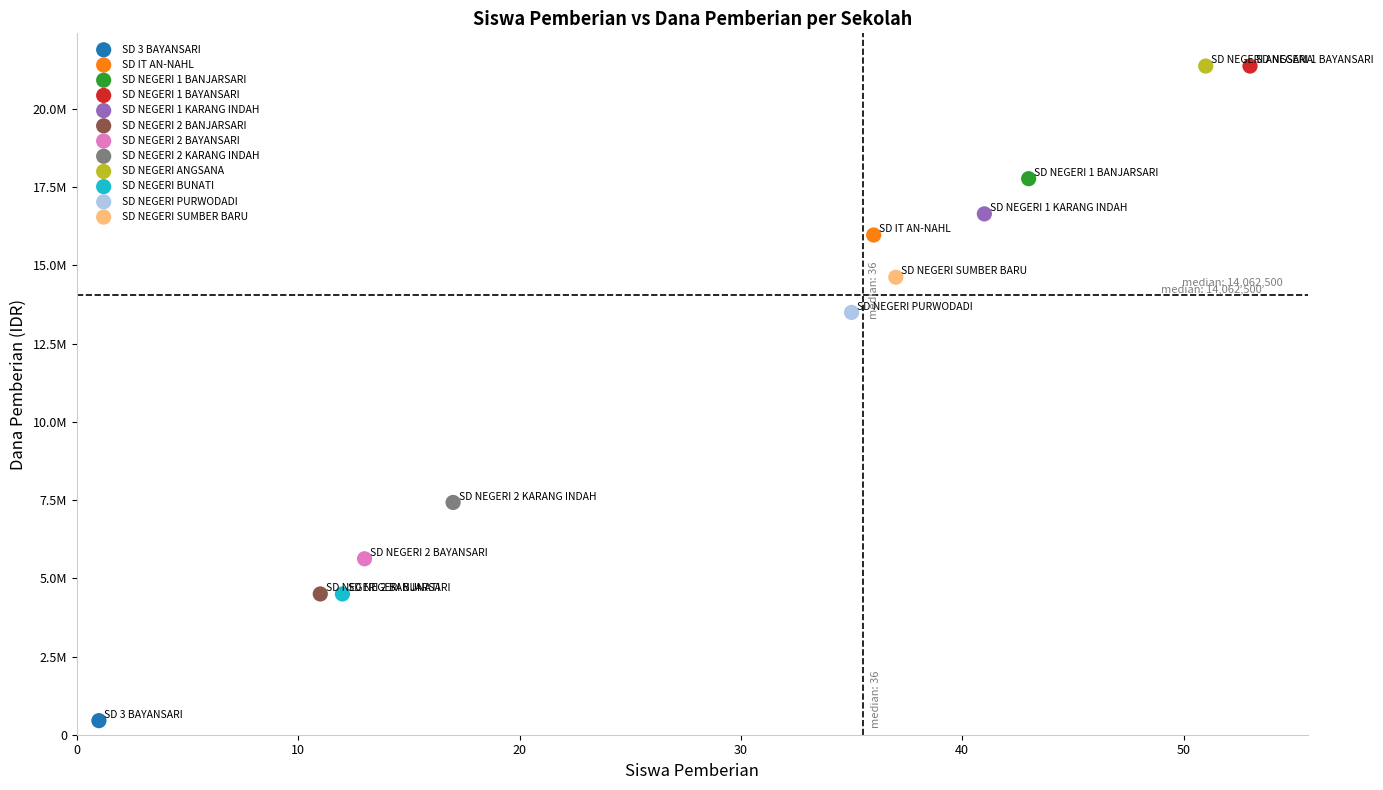

Which series reaches the minimum Y coordinate?

SD 3 BAYANSARI